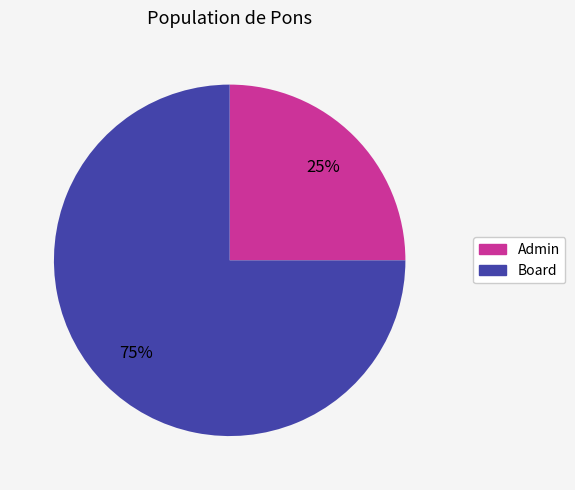

The Admin slice represents 39% of the pie. True or false?

False